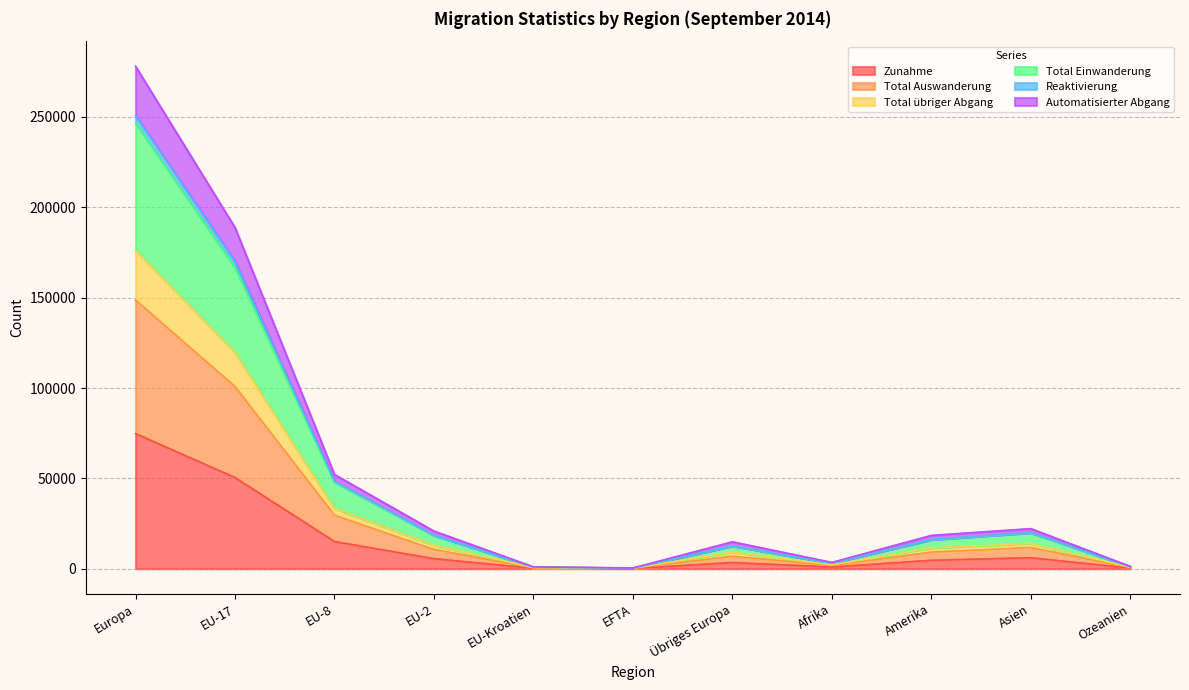

At which category does Automatisierter Abgang reach its first local valley?

EFTA